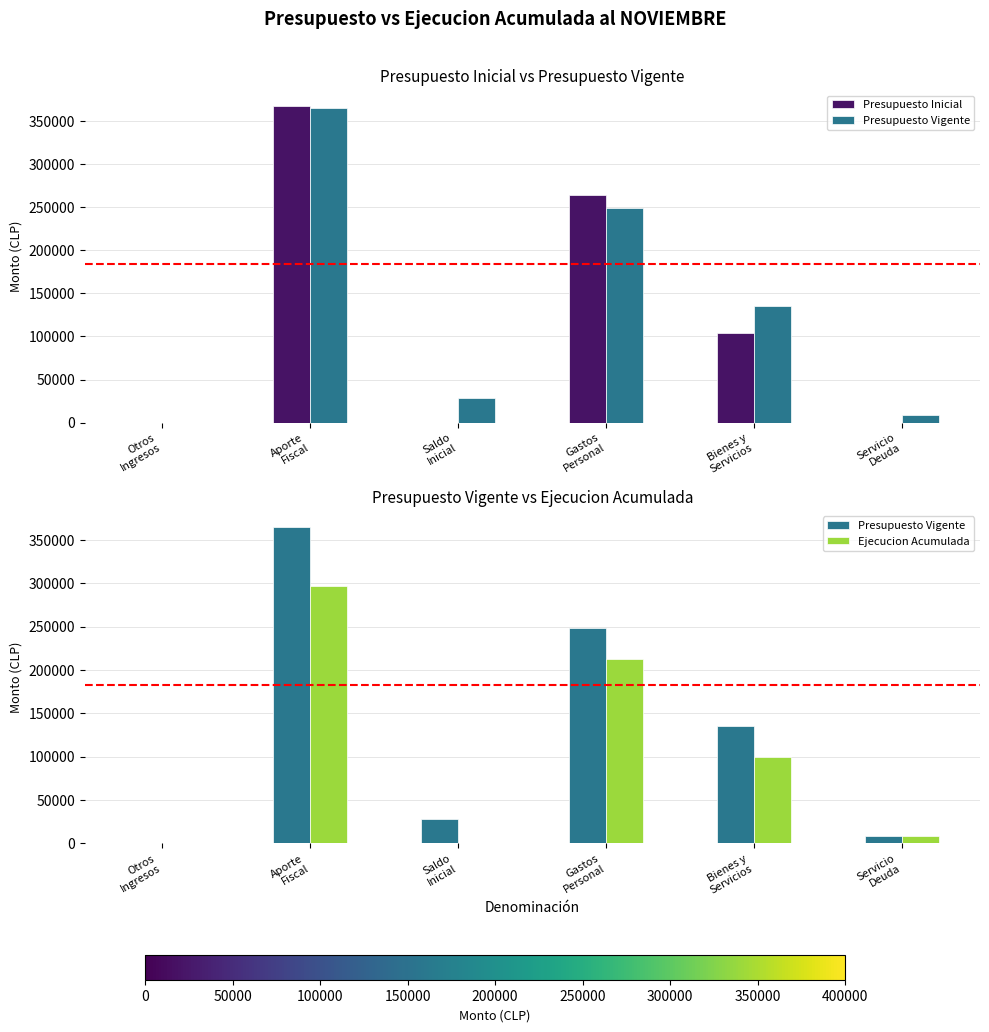

Which series changed the most between Gastos
Personal and Servicio
Deuda?

Presupuesto Inicial